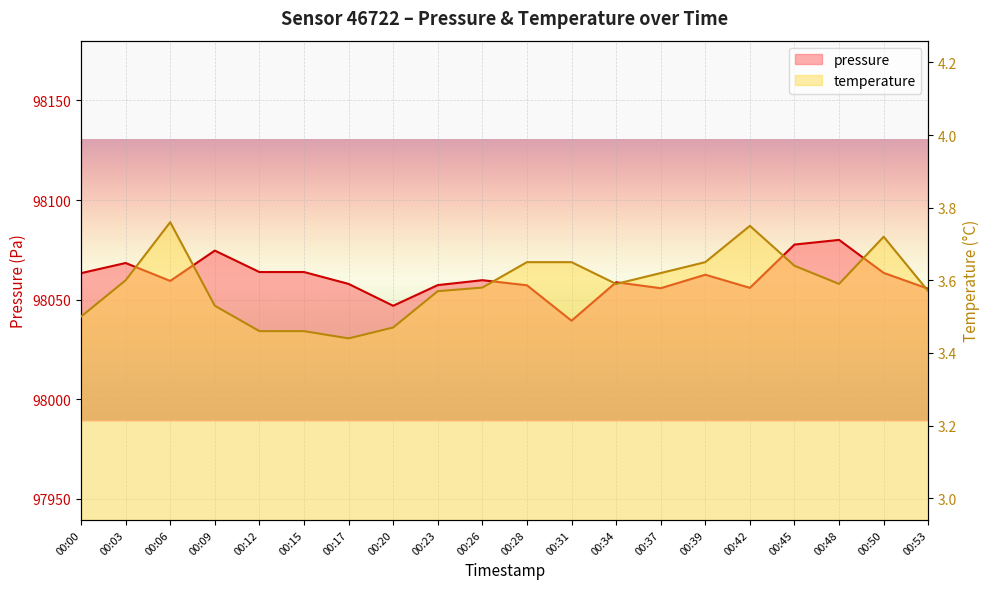

Reading right to left, list all the values displayed in this chart.

pressure: 98055.5	98063.4	98080.0	98077.7	98055.9	98062.5	98055.8	98058.8	98039.4	98057.2	98059.8	98057.3	98046.9	98057.9	98063.9	98063.9	98074.6	98059.4	98068.4	98063.3
temperature: 3.6	3.7	3.6	3.6	3.8	3.6	3.6	3.6	3.6	3.6	3.6	3.6	3.5	3.4	3.5	3.5	3.5	3.8	3.6	3.5